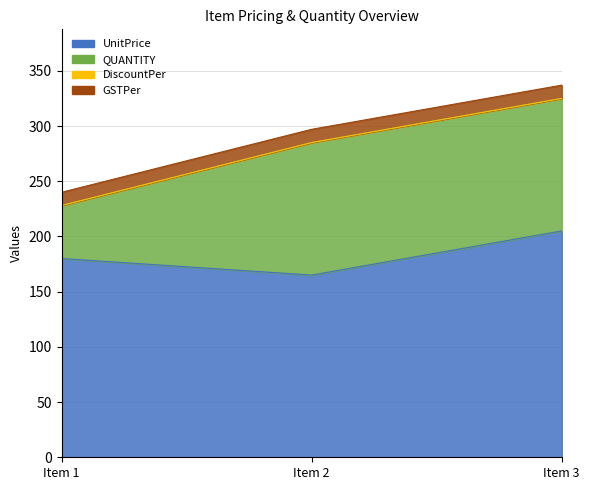

Where is QUANTITY nearest to the value 84?

1